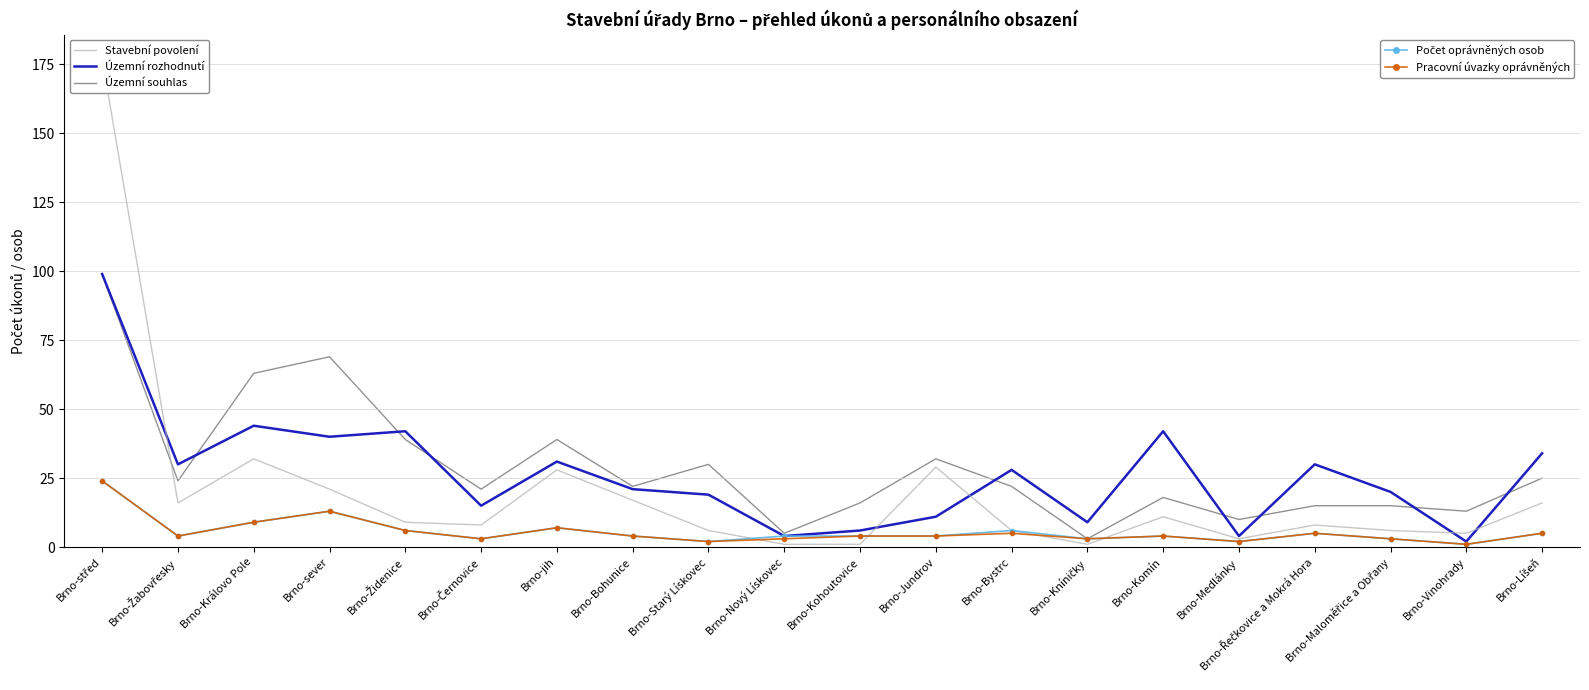

What is the difference between the highest and lowest values at Brno-Bystrc?

23